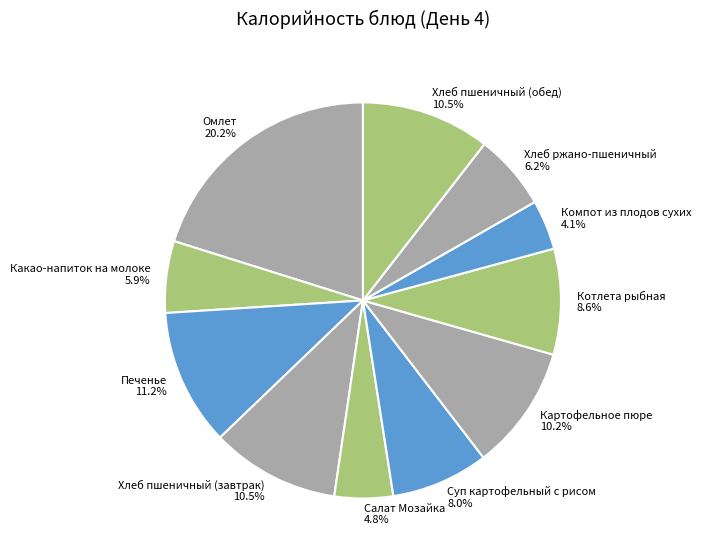

Do Омлет and Салат Мозайка together represent more than half of the pie?

No